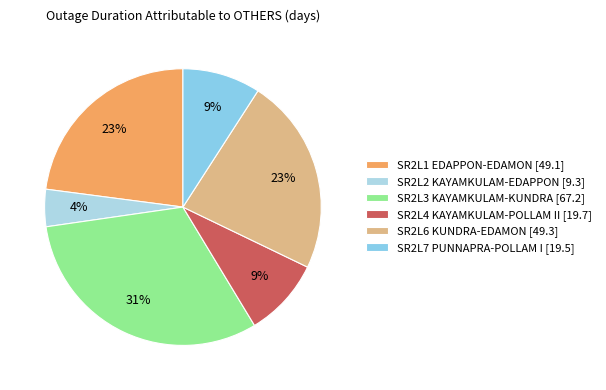

Count the number of slices in the pie.

6